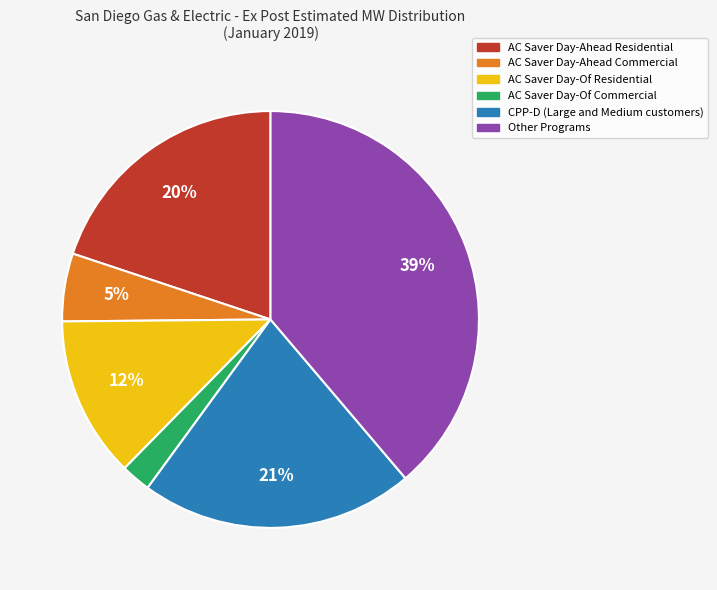

Combined, do AC Saver Day-Of Commercial and AC Saver Day-Ahead Commercial account for over 50%?

No